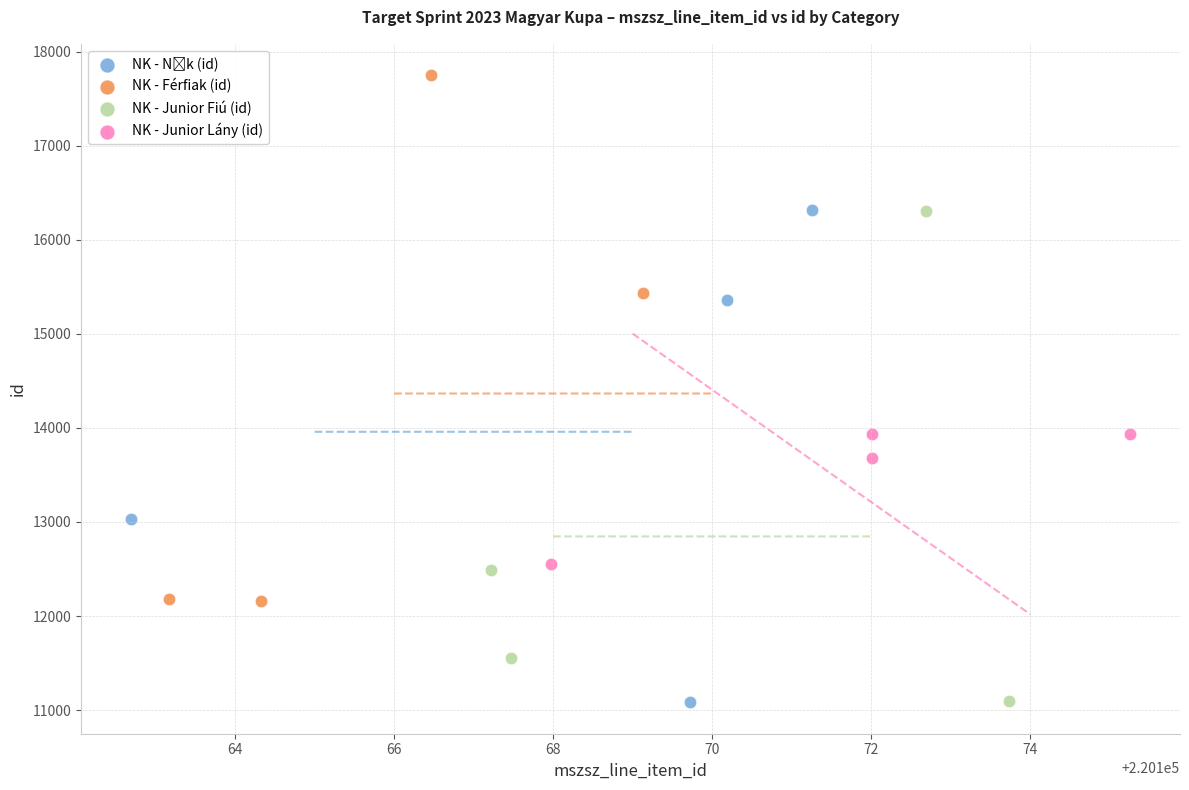

Which series has the widest spread of Y values?

NK - Férfiak (id)